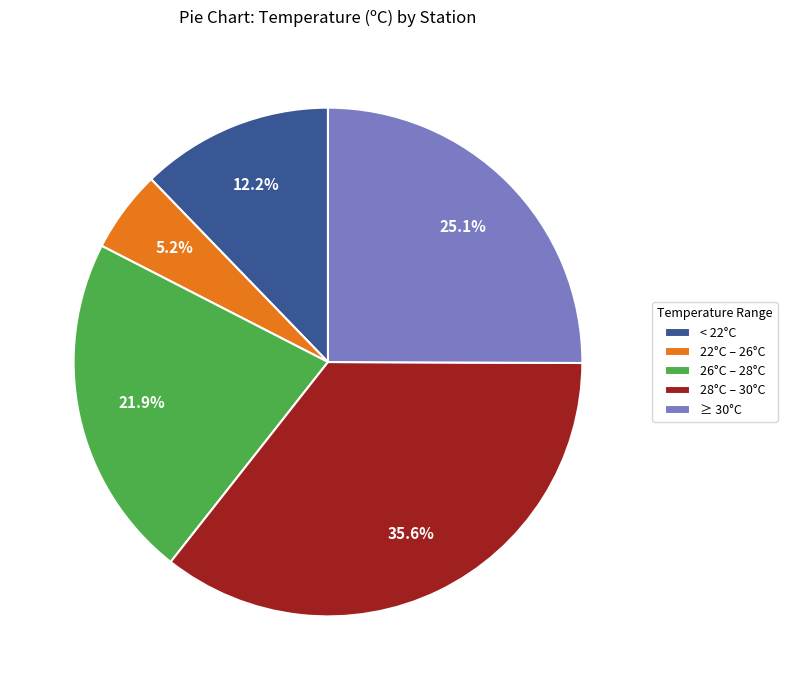

Between 26°C – 28°C and 28°C – 30°C, which is larger?

28°C – 30°C